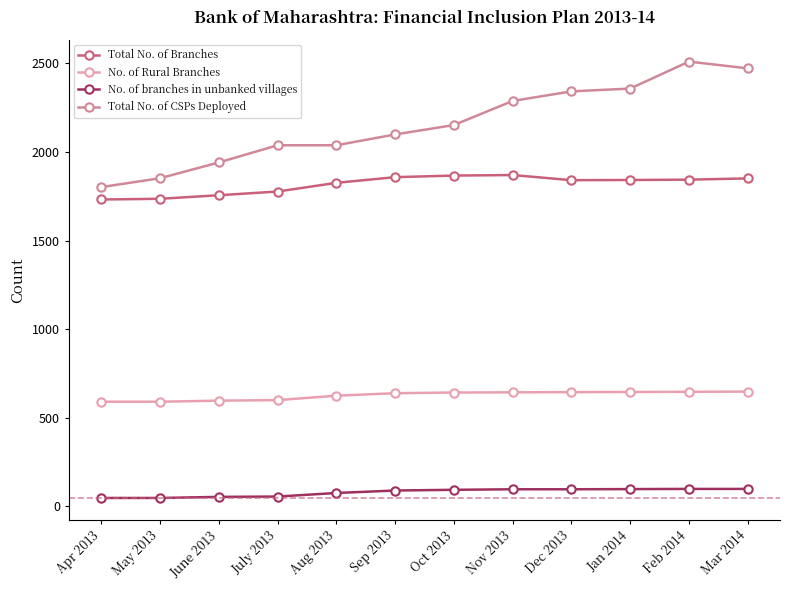

What is the difference between the second highest and second lowest values in the Total No. of Branches series?

131